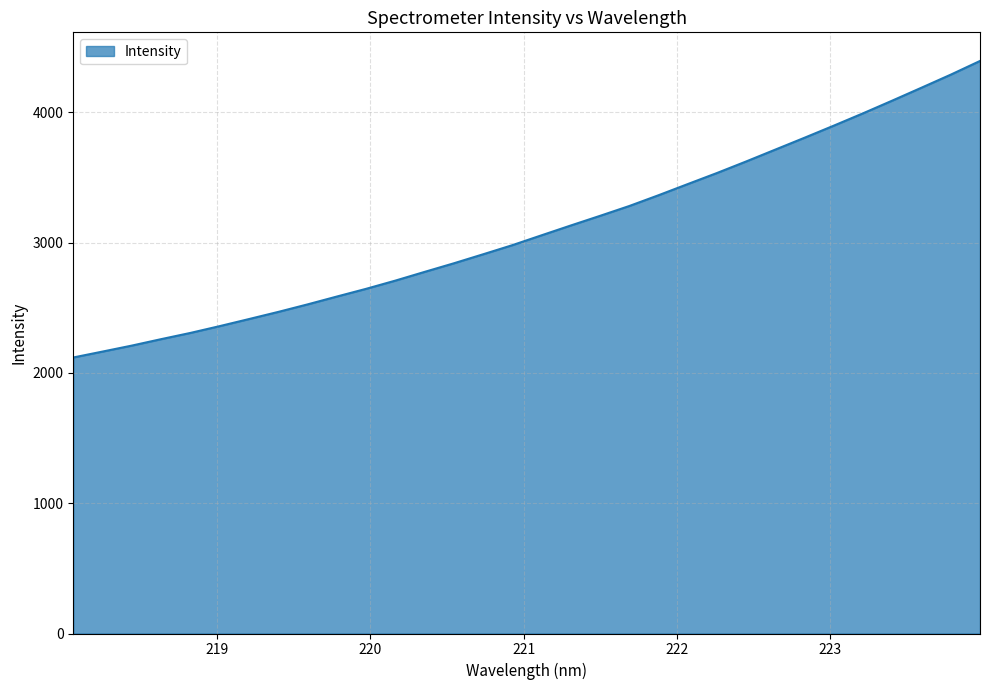

What is the maximum value shown in the chart?

4393.3